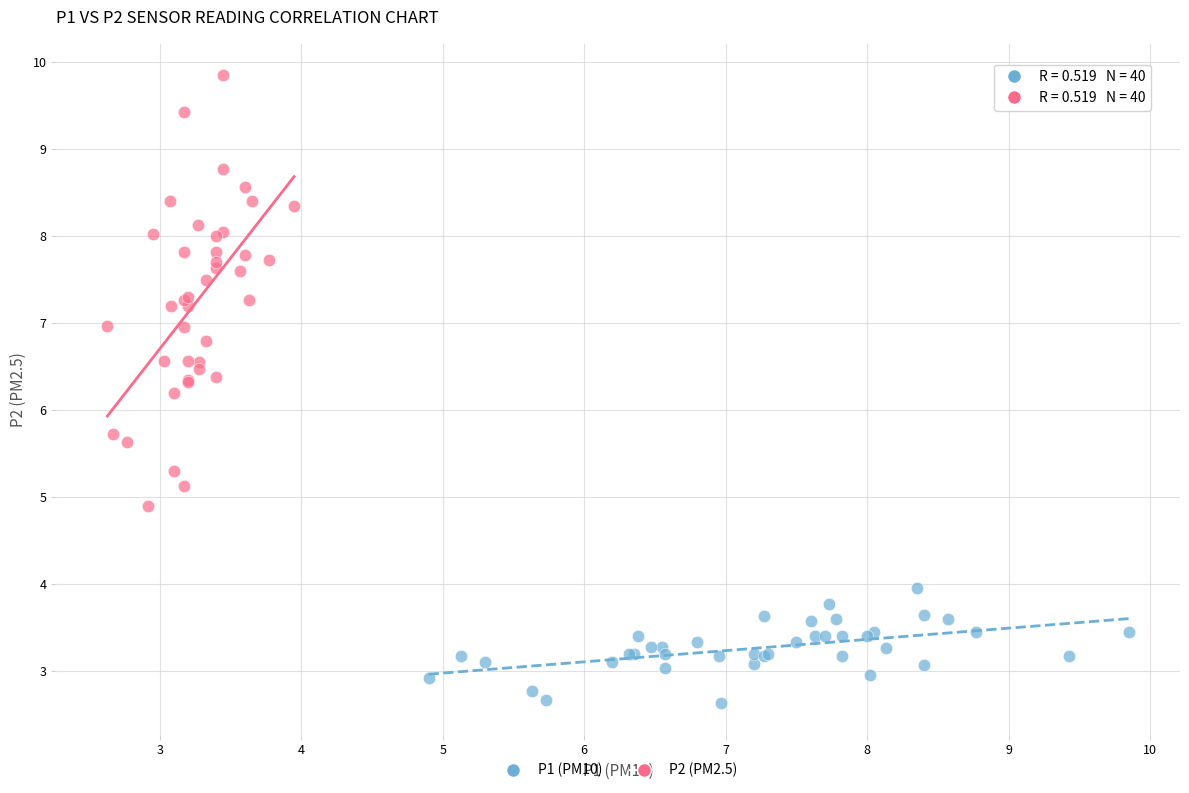

Which series has the widest spread of Y values?

P2 (PM2.5)